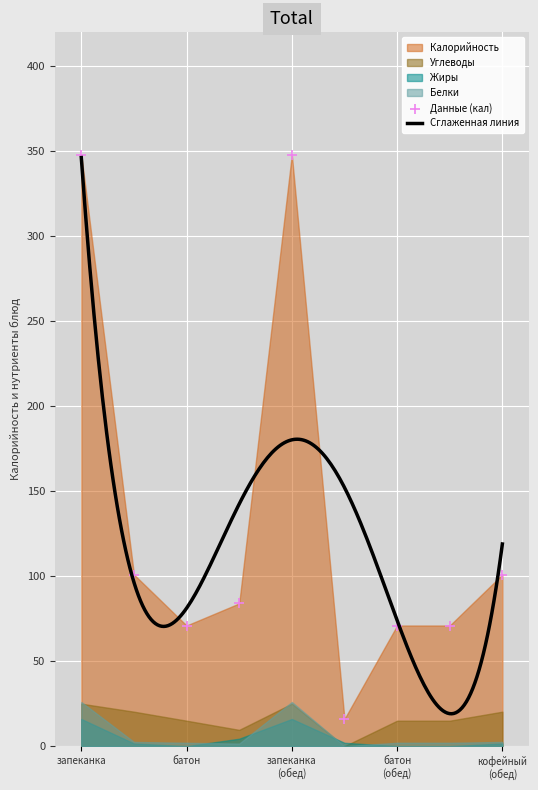

At how many categories does at least one series exceed 80?

5